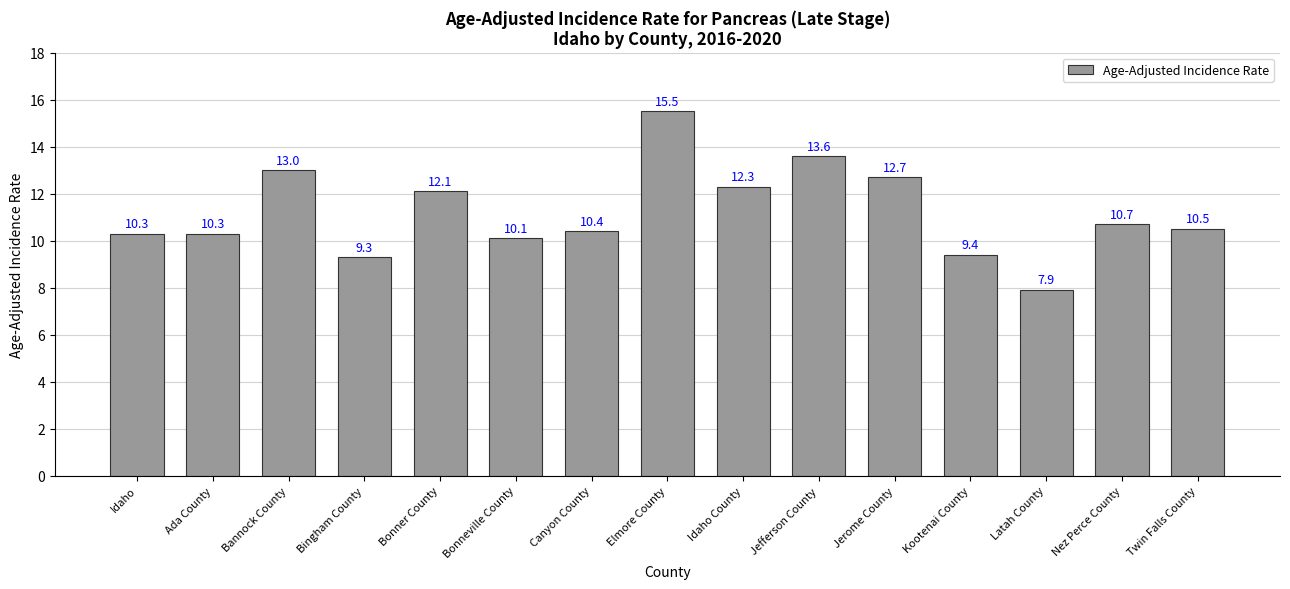

The value at Bannock County is 2.6. True or false?

False